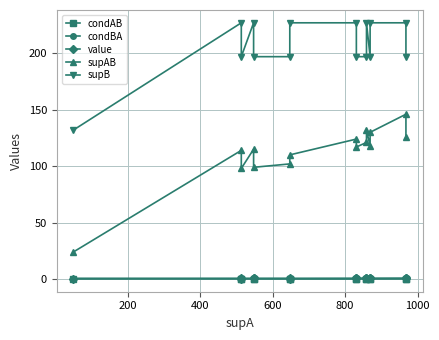

What is the difference between the second highest and minimum values in the supB series?

95.0